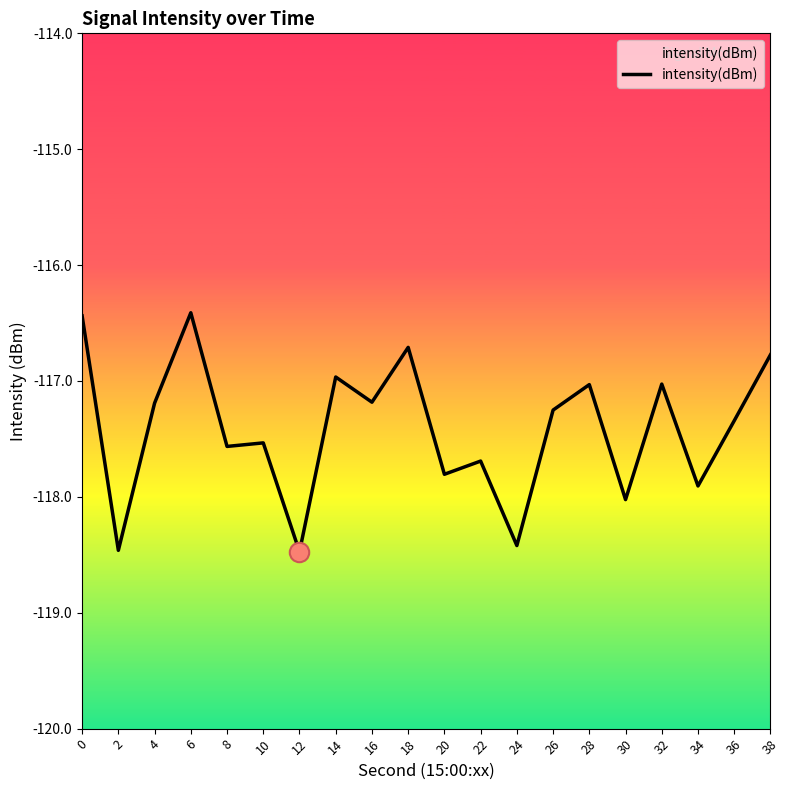

What is the change in value from 4 to 10?

-0.3